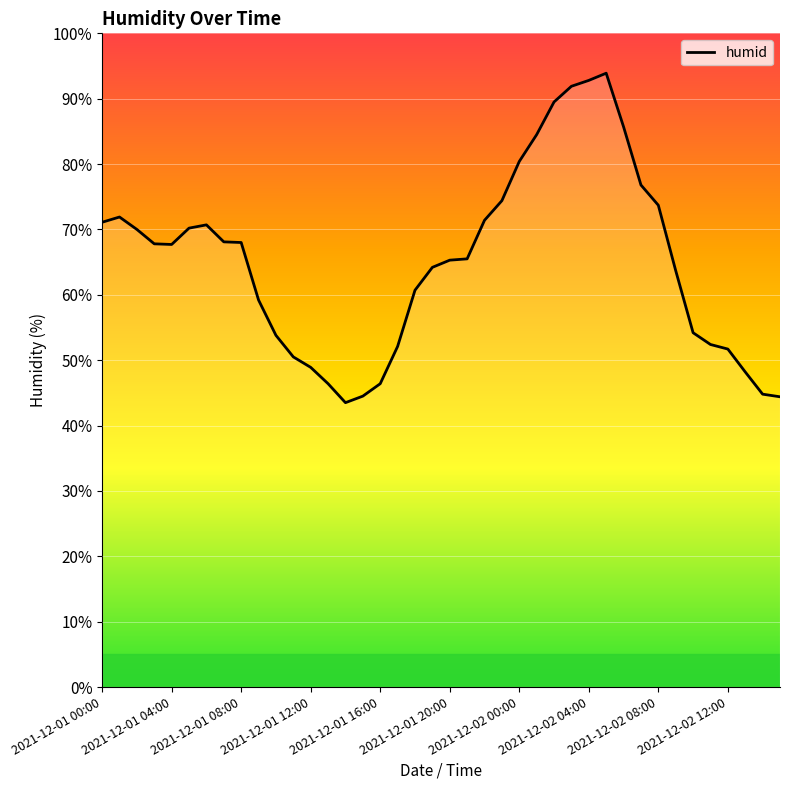

What is the difference between the maximum and minimum values?

50.4